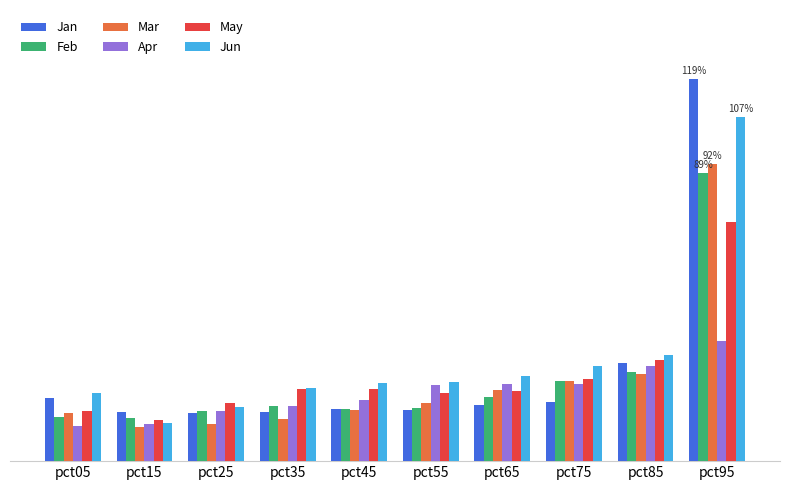

Does the chart contain stacked bars?

No